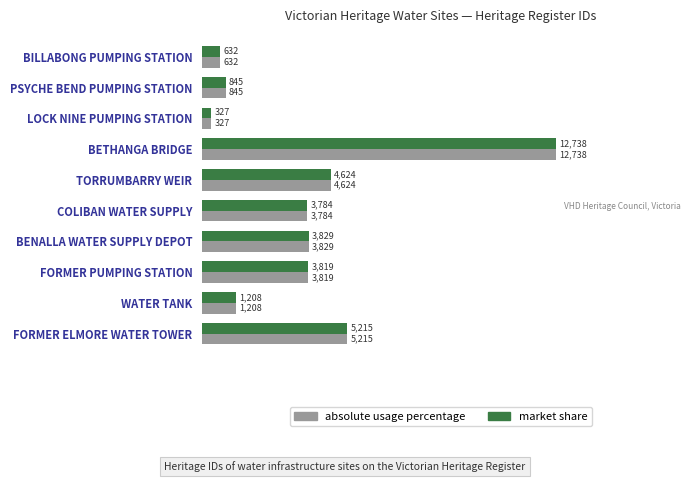

List the series in order of their peak value, lowest first.

absolute usage percentage, market share